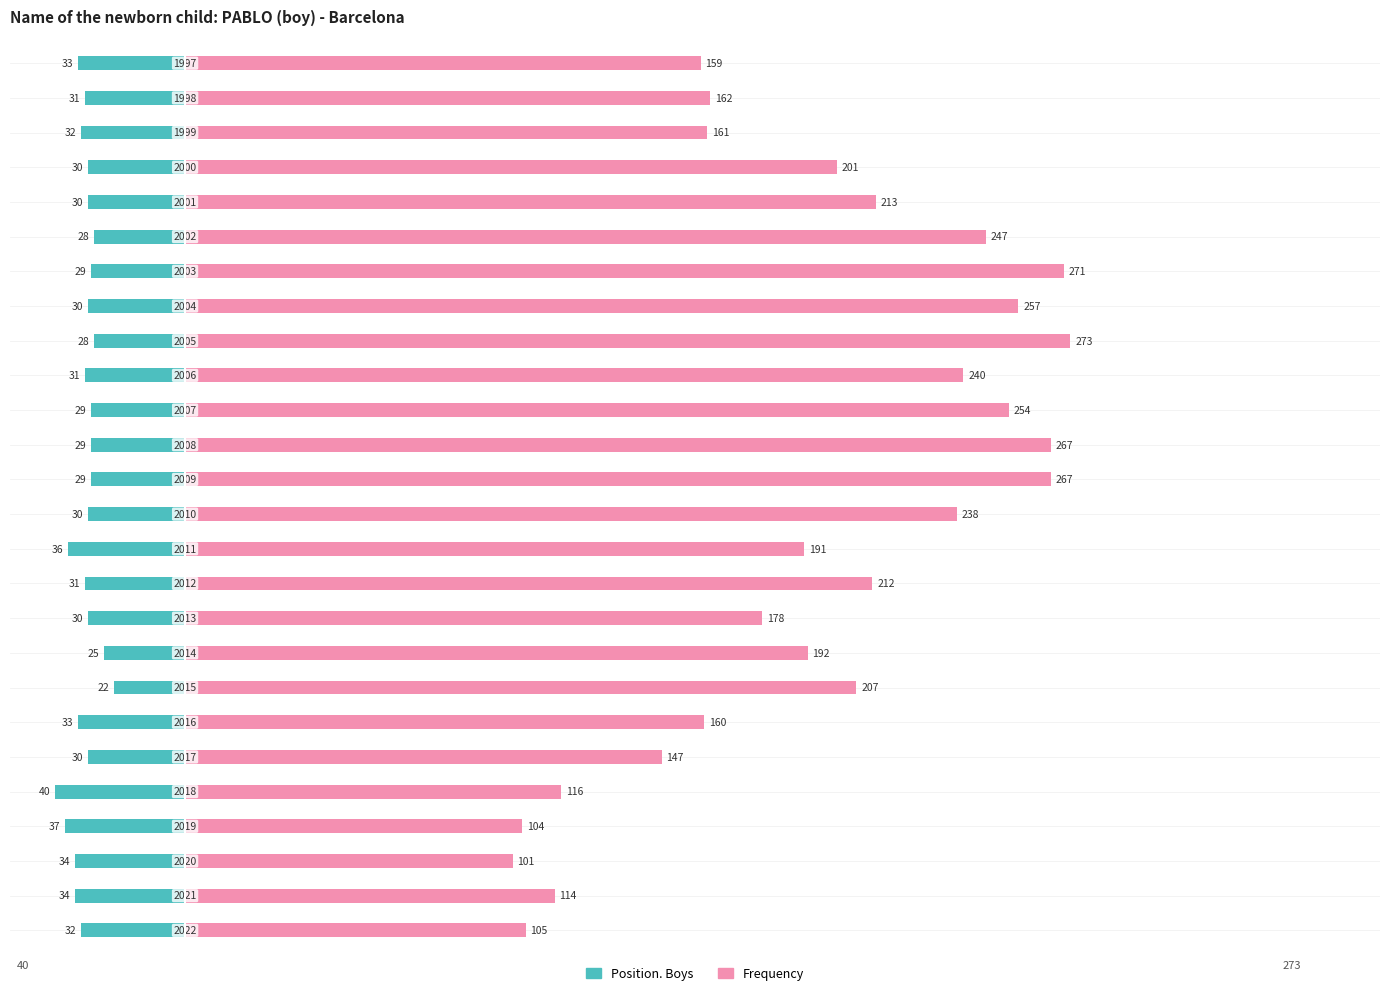

Which series has the largest range (max minus min)?

Frequency